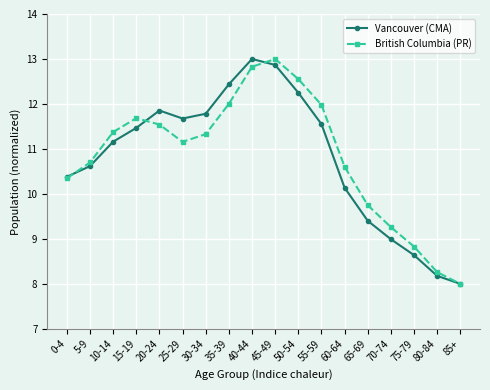

Reading left to right, transcribe all the data shown in this chart.

Vancouver (CMA): 0-4=10.4	5-9=10.6	10-14=11.2	15-19=11.5	20-24=11.9	25-29=11.7	30-34=11.8	35-39=12.4	40-44=13.0	45-49=12.9	50-54=12.2	55-59=11.6	60-64=10.1	65-69=9.4	70-74=9.0	75-79=8.6	80-84=8.2	85+=8.0
British Columbia (PR): 0-4=10.3	5-9=10.7	10-14=11.4	15-19=11.7	20-24=11.5	25-29=11.2	30-34=11.3	35-39=12.0	40-44=12.8	45-49=13.0	50-54=12.6	55-59=12.0	60-64=10.6	65-69=9.7	70-74=9.3	75-79=8.8	80-84=8.3	85+=8.0